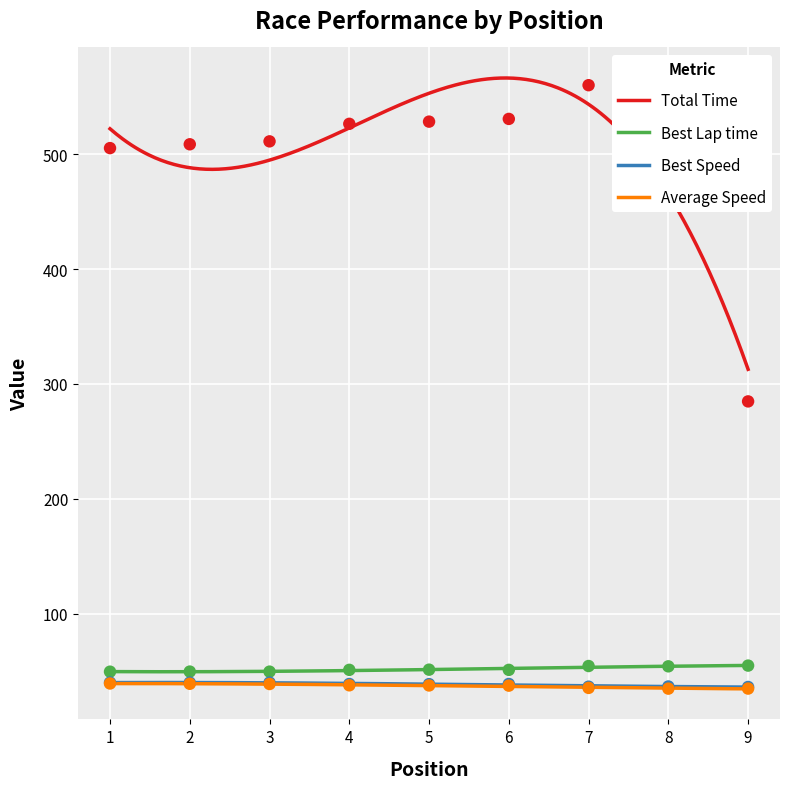

Which series contains the highest Y value?

Total Time